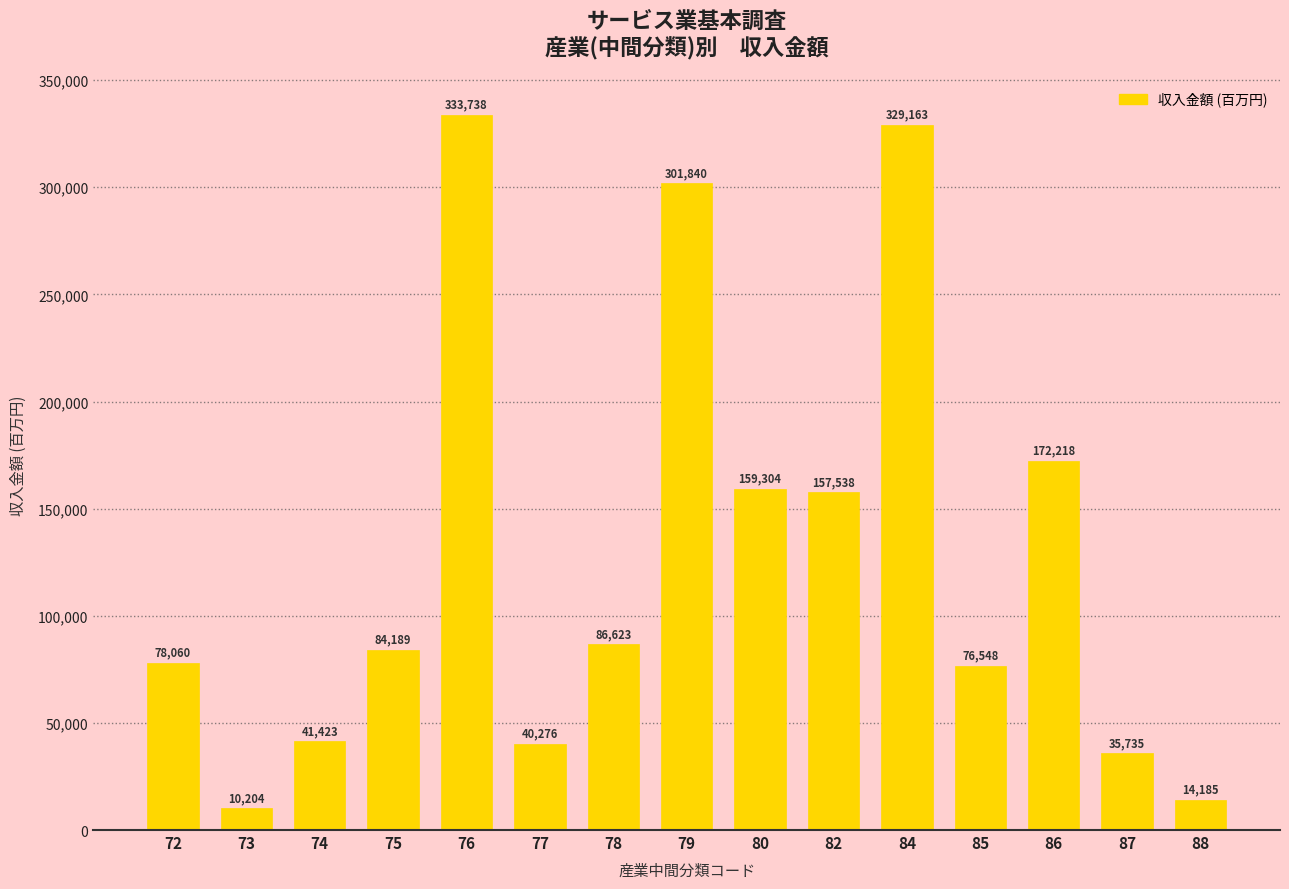

Does the chart contain stacked bars?

No